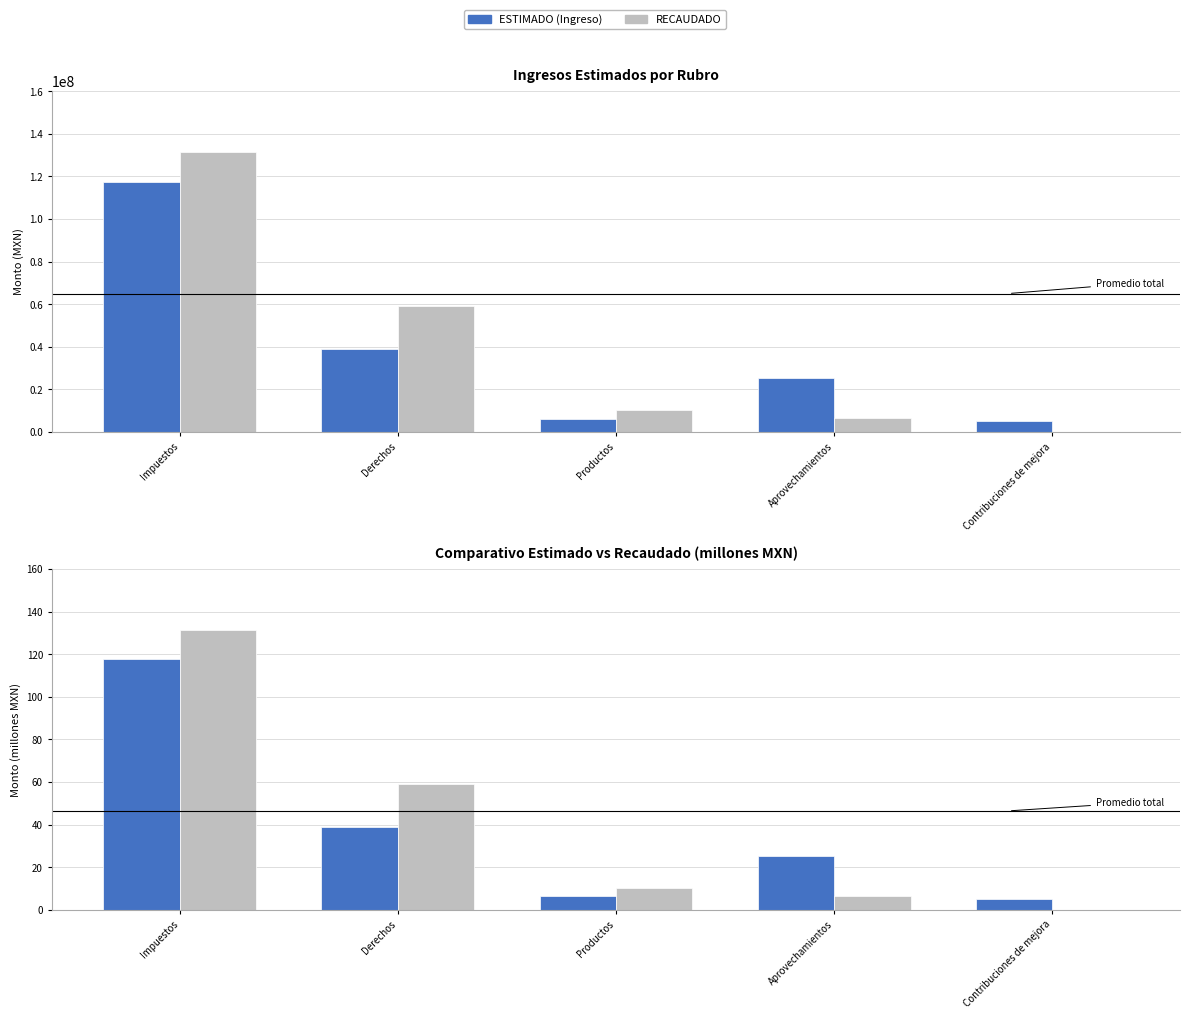

Between Contribuciones de mejora and Impuestos, which is larger?

Impuestos